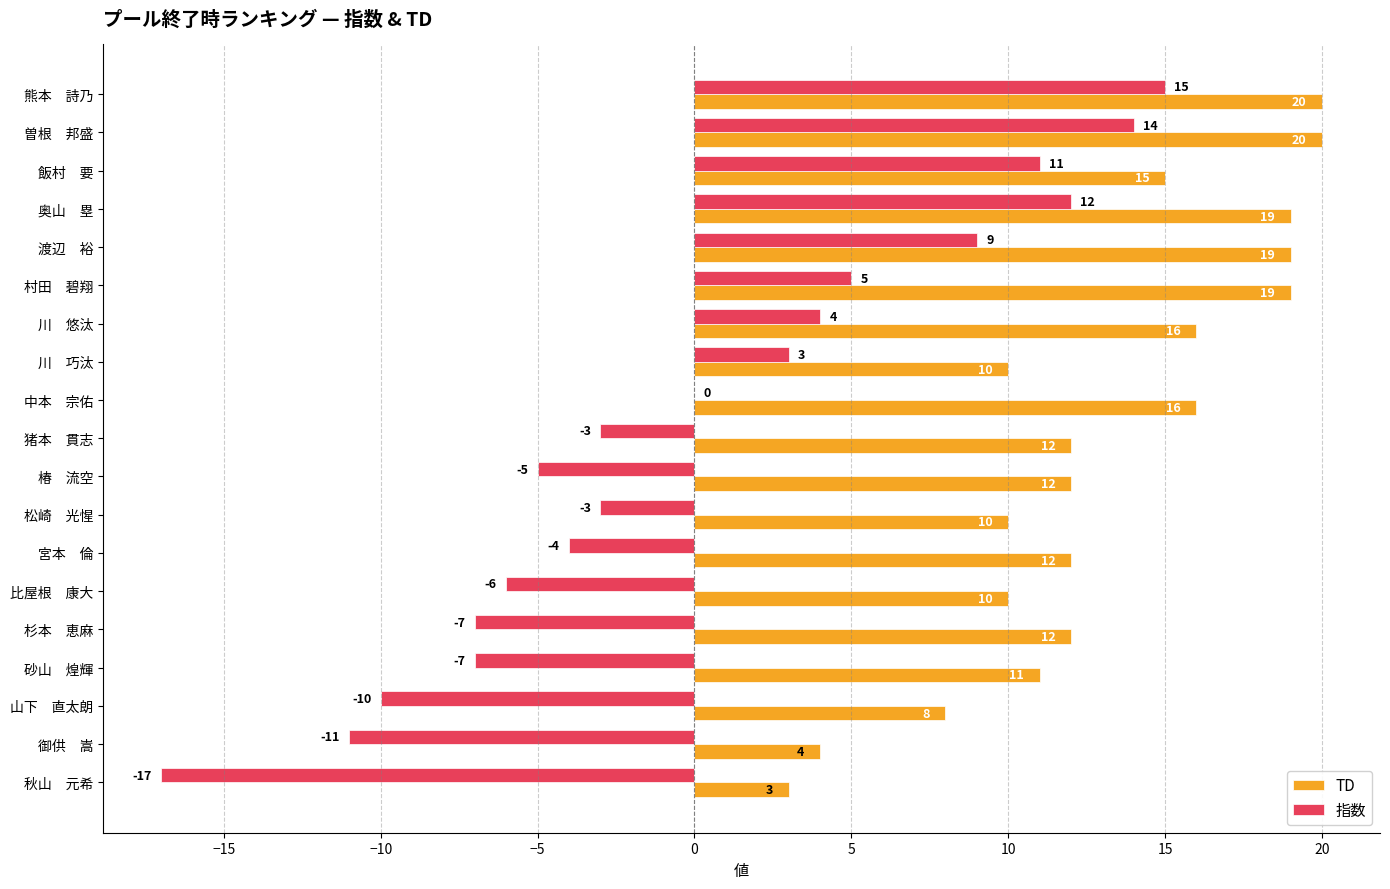

What is the sum of the 指数 values at 宮本　倫 and 御供　嵩?

-15